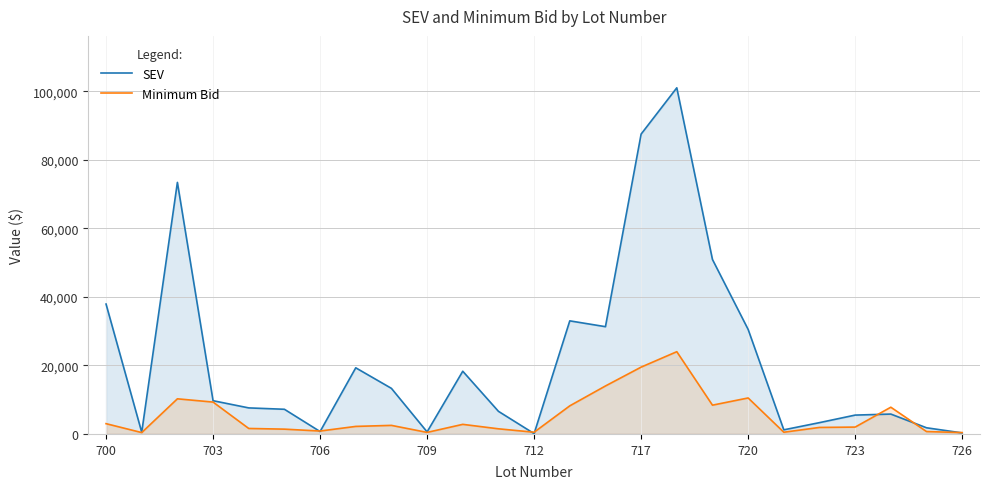

List the series in order of their peak value, lowest first.

Minimum Bid, SEV